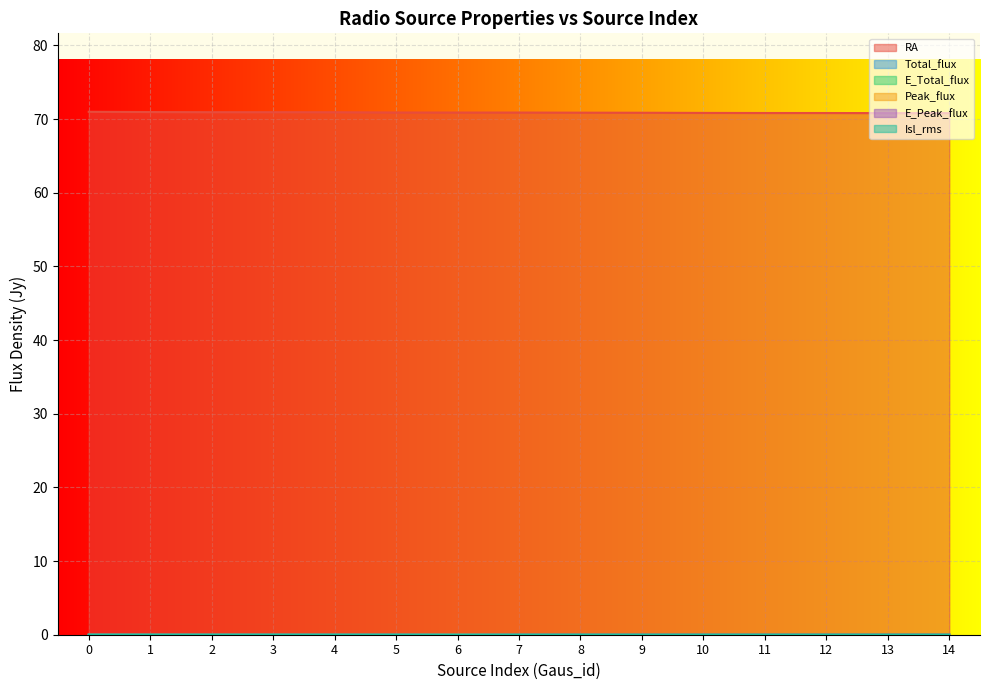

What is the spread (max minus min) of values at 0?

71.0